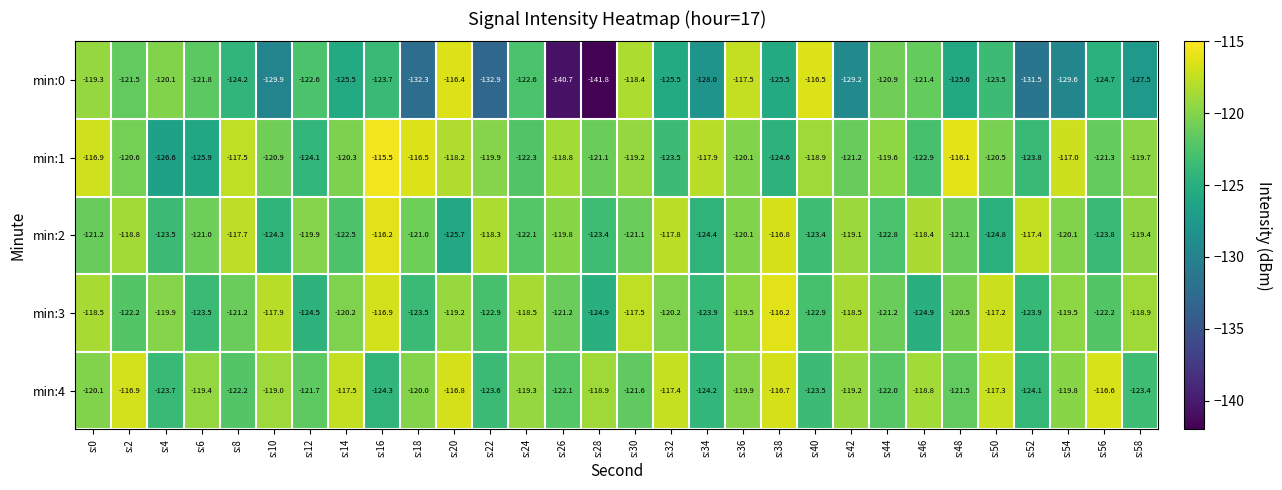

What is the average value of the min:1 series?

-120.4